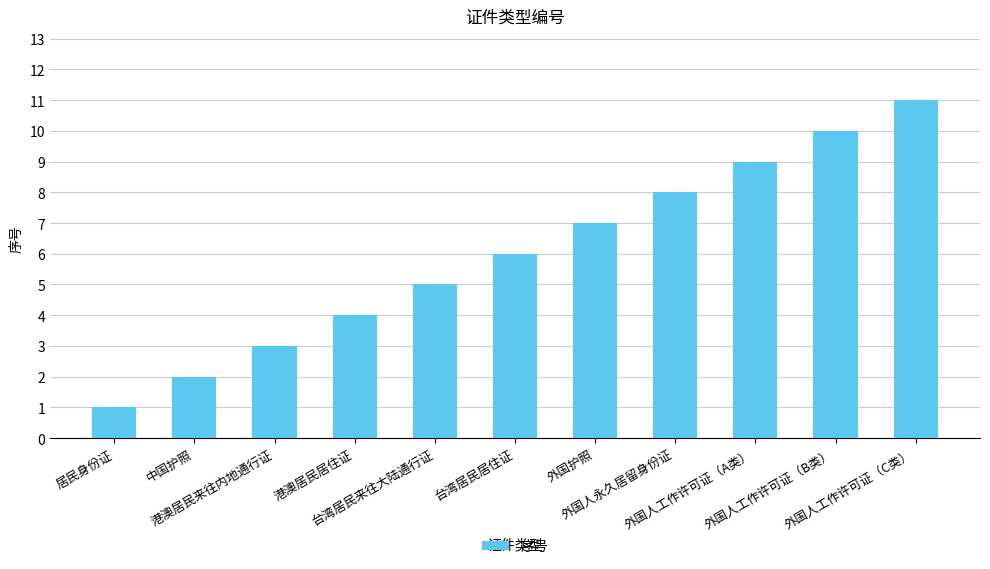

How many data points are less than 6?

5